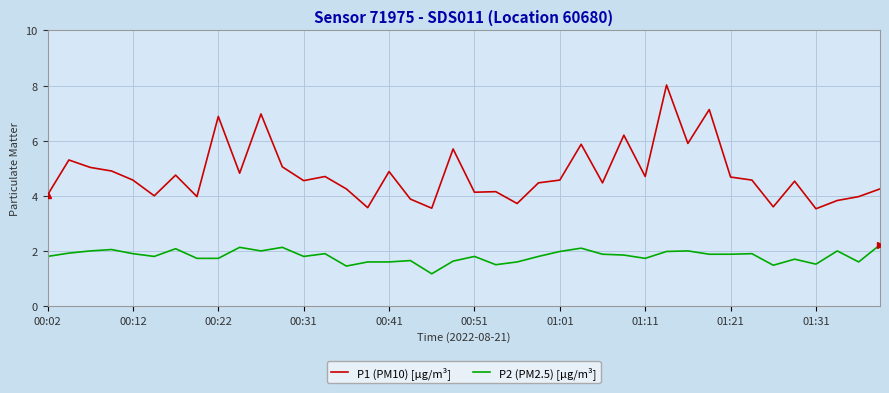

Which series has the largest range (max minus min)?

P1 (PM10) [µg/m³]